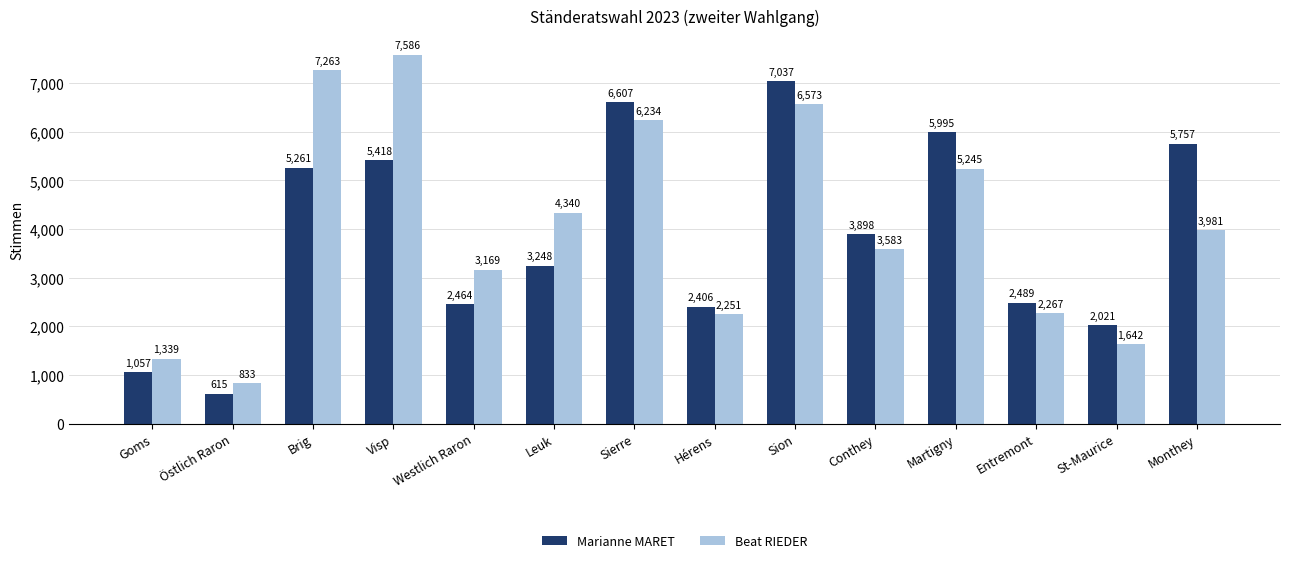

What are all the series names shown in the legend?

Marianne MARET, Beat RIEDER